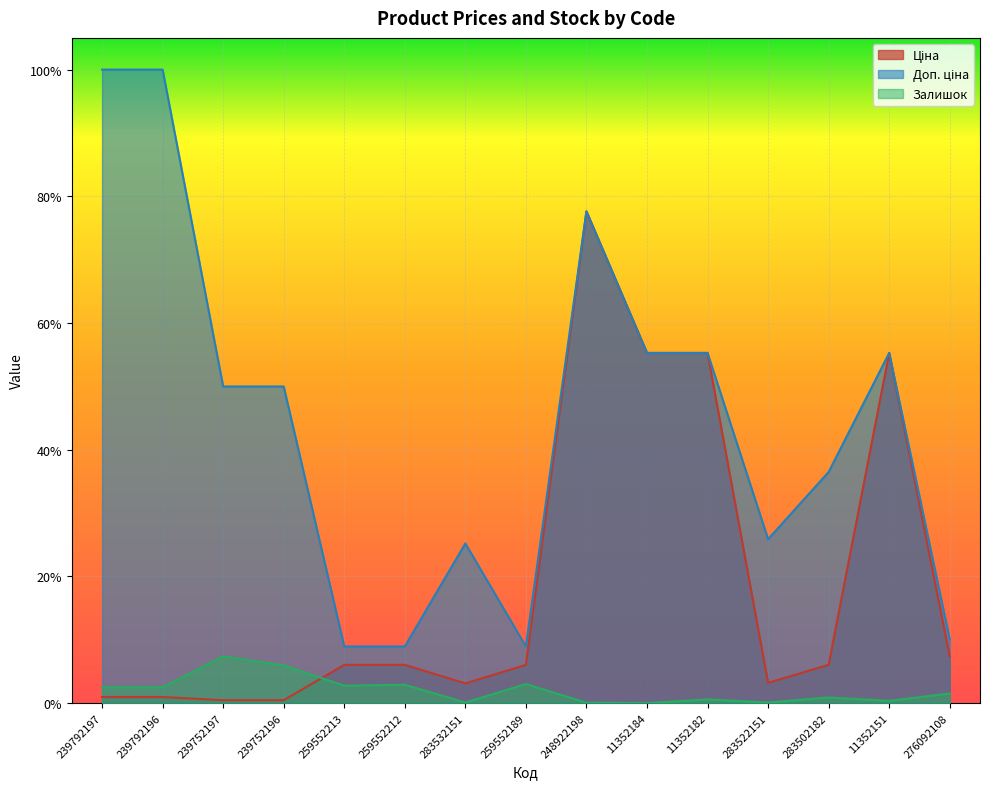

At 259552213, list the series in order from largest to smallest.

Доп. ціна, Ціна, Залишок